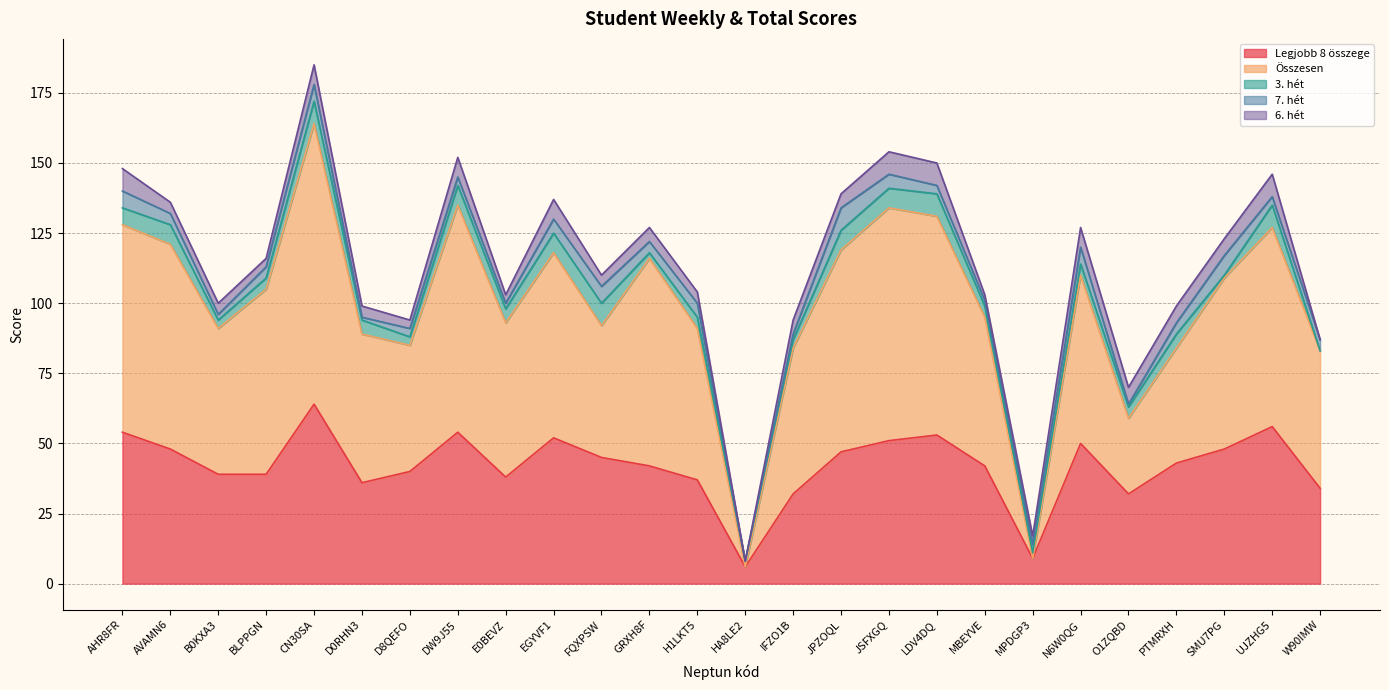

Which series has the widest spread of values?

Összesen